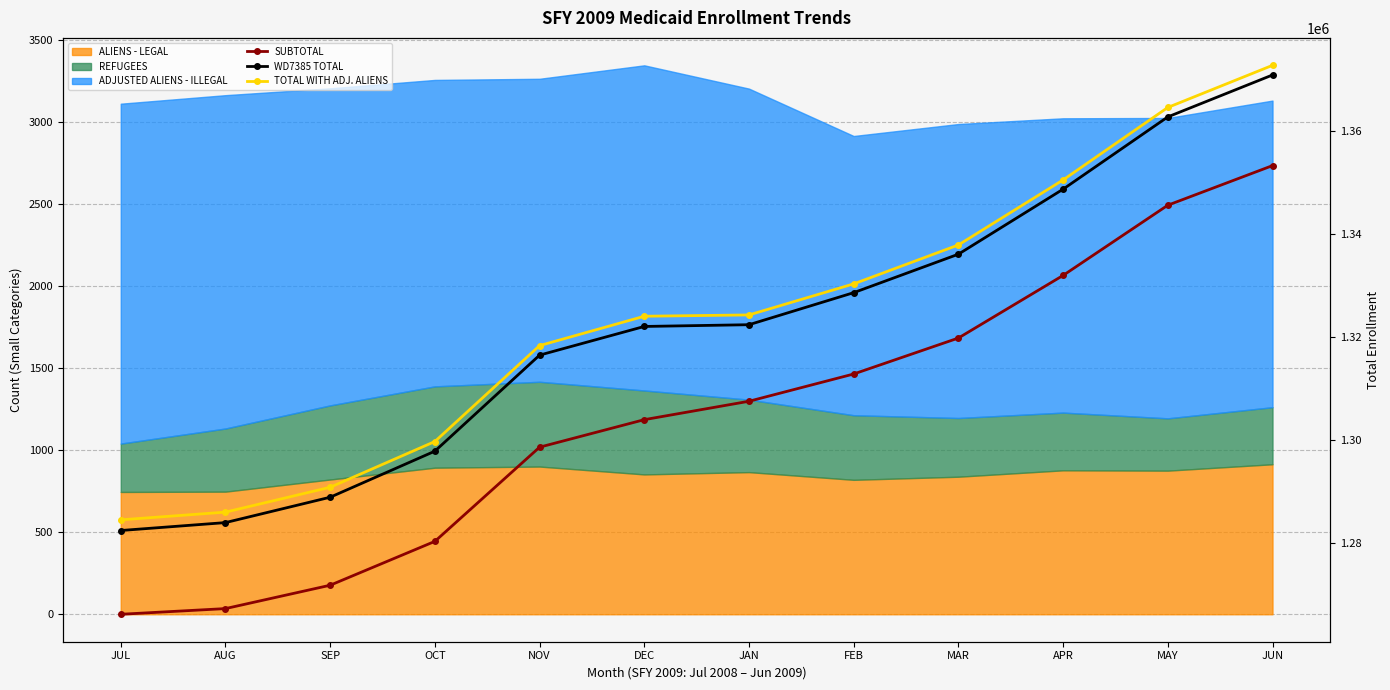

True or false: SUBTOTAL and WD7385 TOTAL cross at least once.

False